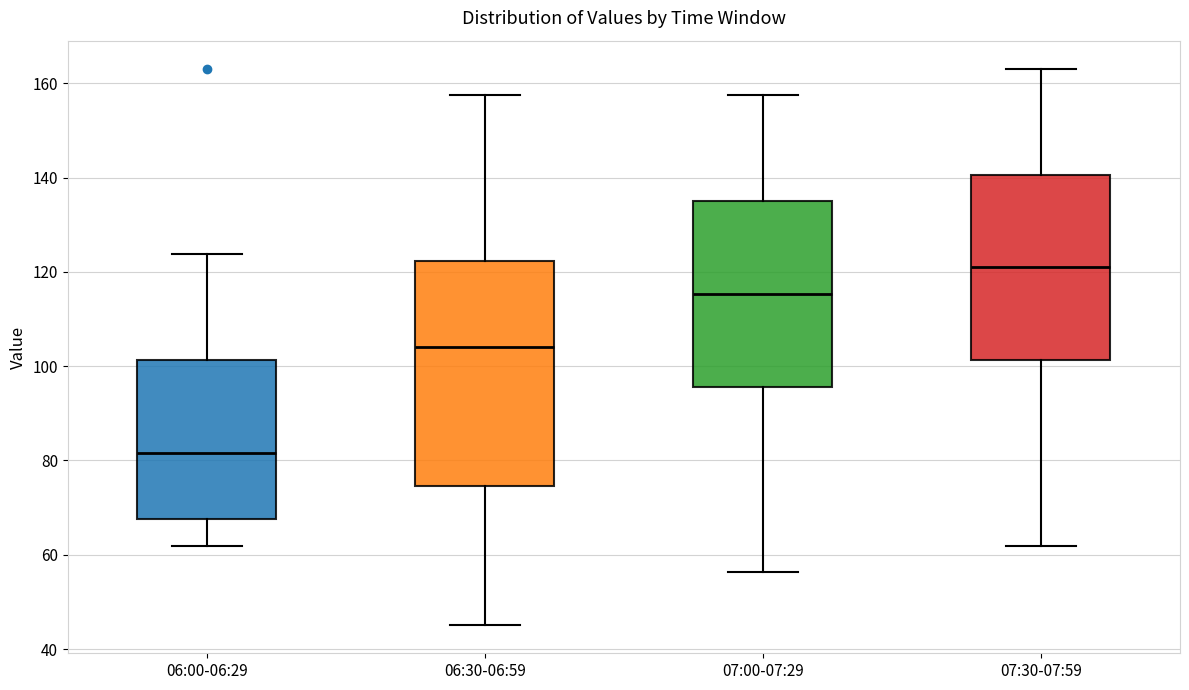

Where is the lower edge of the box for 07:30-07:59 on the y-axis? The values are not printed on the chart, so give them approximately, as read against the axis.

102